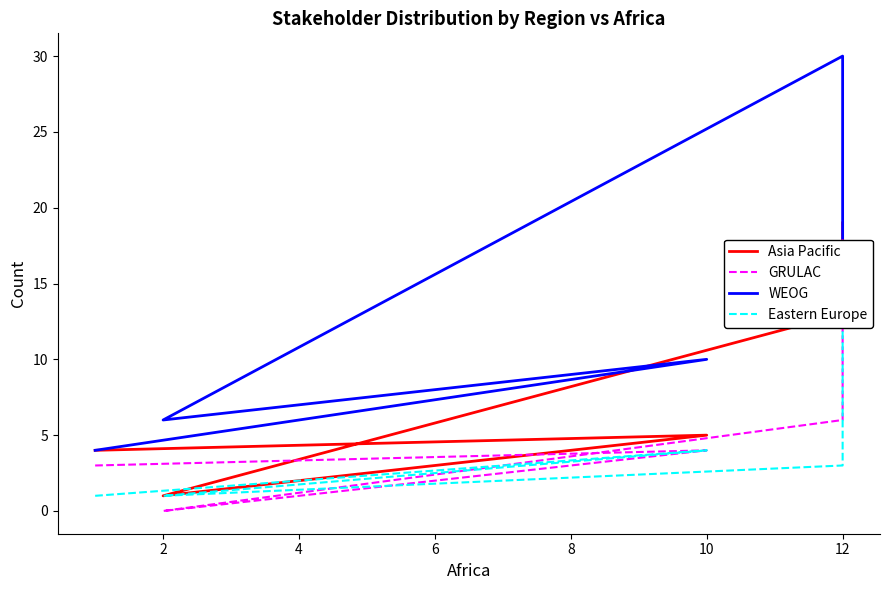

What is the greatest value displayed?

30